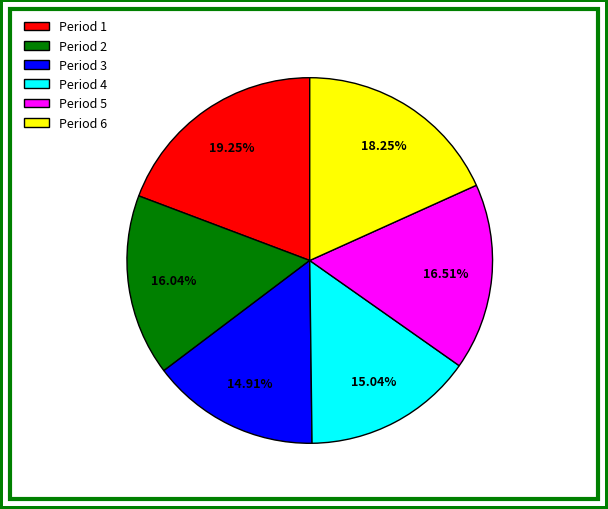

Count the number of slices in the pie.

6